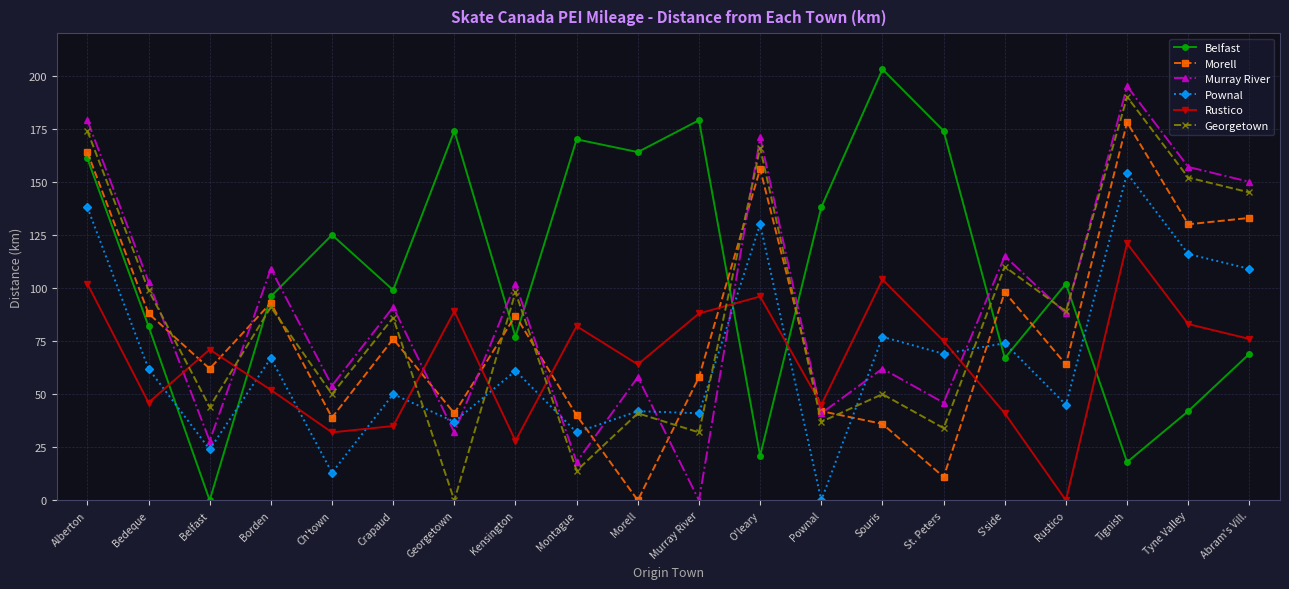

Reading left to right, transcribe all the data shown in this chart.

Belfast: Alberton=161	Bedeque=82	Belfast=0	Borden=96	Ch'town=125	Crapaud=99	Georgetown=174	Kensington=77	Montague=170	Morell=164	Murray River=179	O'leary=21	Pownal=138	Souris=203	St. Peters=174	S'side=67	Rustico=102	Tignish=18	Tyne Valley=42	Abram's Vill.=69
Morell: Alberton=164	Bedeque=88	Belfast=62	Borden=93	Ch'town=39	Crapaud=76	Georgetown=41	Kensington=87	Montague=40	Morell=0	Murray River=58	O'leary=156	Pownal=42	Souris=36	St. Peters=11	S'side=98	Rustico=64	Tignish=178	Tyne Valley=130	Abram's Vill.=133
Murray River: Alberton=179	Bedeque=103	Belfast=28	Borden=109	Ch'town=54	Crapaud=91	Georgetown=32	Kensington=102	Montague=18	Morell=58	Murray River=0	O'leary=171	Pownal=41	Souris=62	St. Peters=46	S'side=115	Rustico=88	Tignish=195	Tyne Valley=157	Abram's Vill.=150
Pownal: Alberton=138	Bedeque=62	Belfast=24	Borden=67	Ch'town=13	Crapaud=50	Georgetown=37	Kensington=61	Montague=32	Morell=42	Murray River=41	O'leary=130	Pownal=0	Souris=77	St. Peters=69	S'side=74	Rustico=45	Tignish=154	Tyne Valley=116	Abram's Vill.=109
Rustico: Alberton=102	Bedeque=46	Belfast=71	Borden=52	Ch'town=32	Crapaud=35	Georgetown=89	Kensington=28	Montague=82	Morell=64	Murray River=88	O'leary=96	Pownal=45	Souris=104	St. Peters=75	S'side=41	Rustico=0	Tignish=121	Tyne Valley=83	Abram's Vill.=76
Georgetown: Alberton=174	Bedeque=99	Belfast=44	Borden=91	Ch'town=50	Crapaud=86	Georgetown=0	Kensington=98	Montague=14	Morell=41	Murray River=32	O'leary=166	Pownal=37	Souris=50	St. Peters=34	S'side=110	Rustico=89	Tignish=190	Tyne Valley=152	Abram's Vill.=145